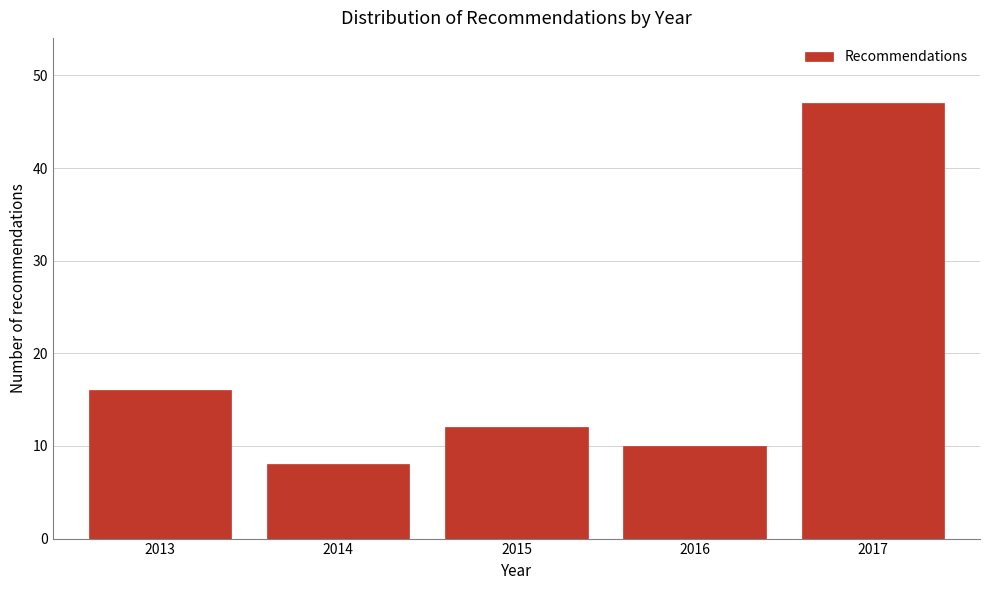

Reading left to right, transcribe all the data shown in this chart.

2013=16	2014=8	2015=12	2016=10	2017=47